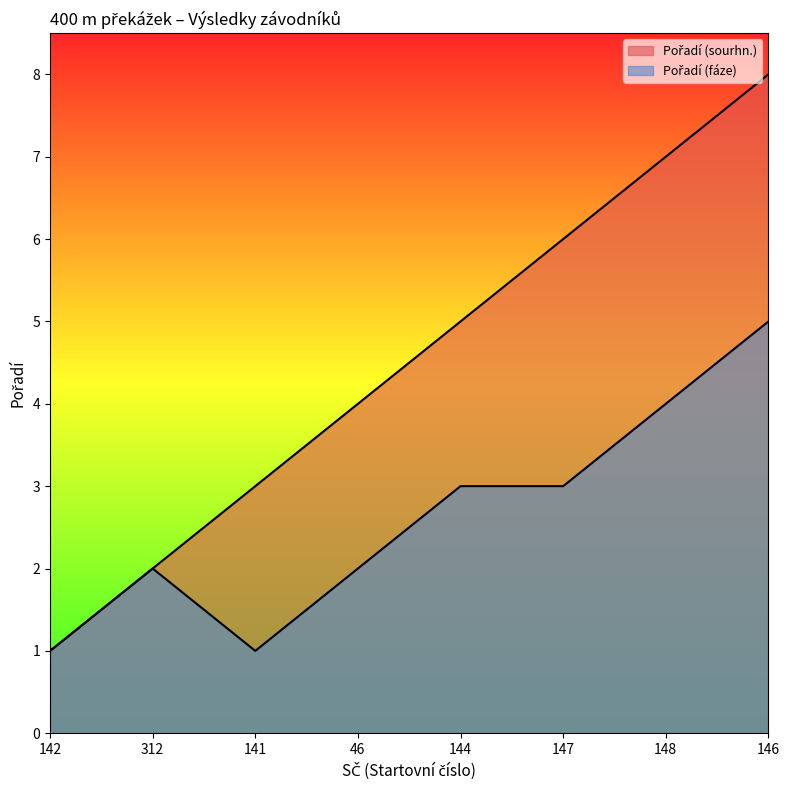

Count the Pořadí (sourhn.) values in the range 3 to 7.

5